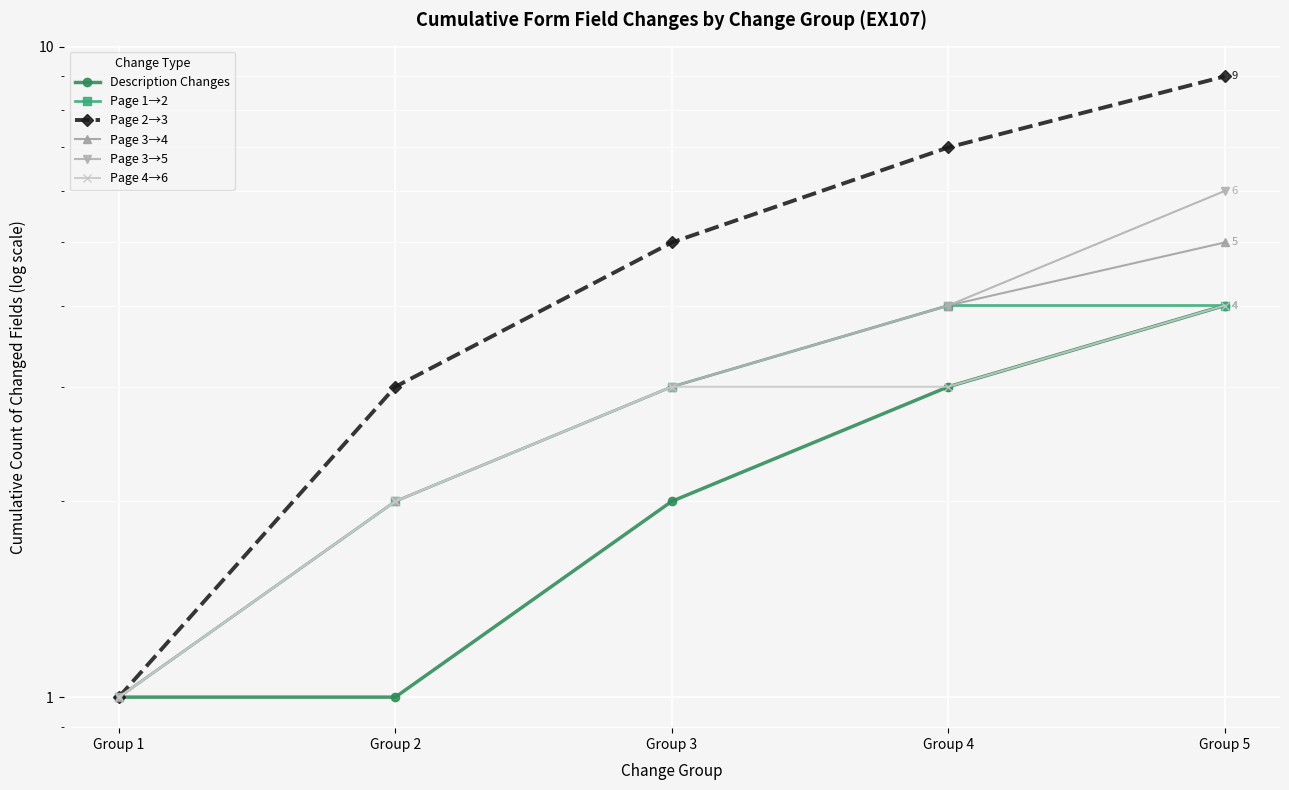

How many series are shown in this chart?

6